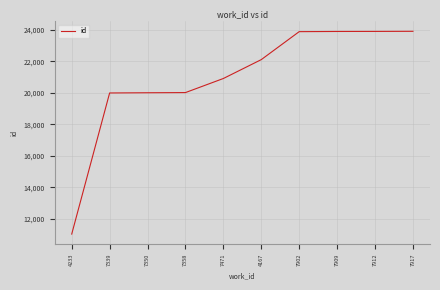

Approximately how many times larger is the value at 4167 compared to 7917?

0.9